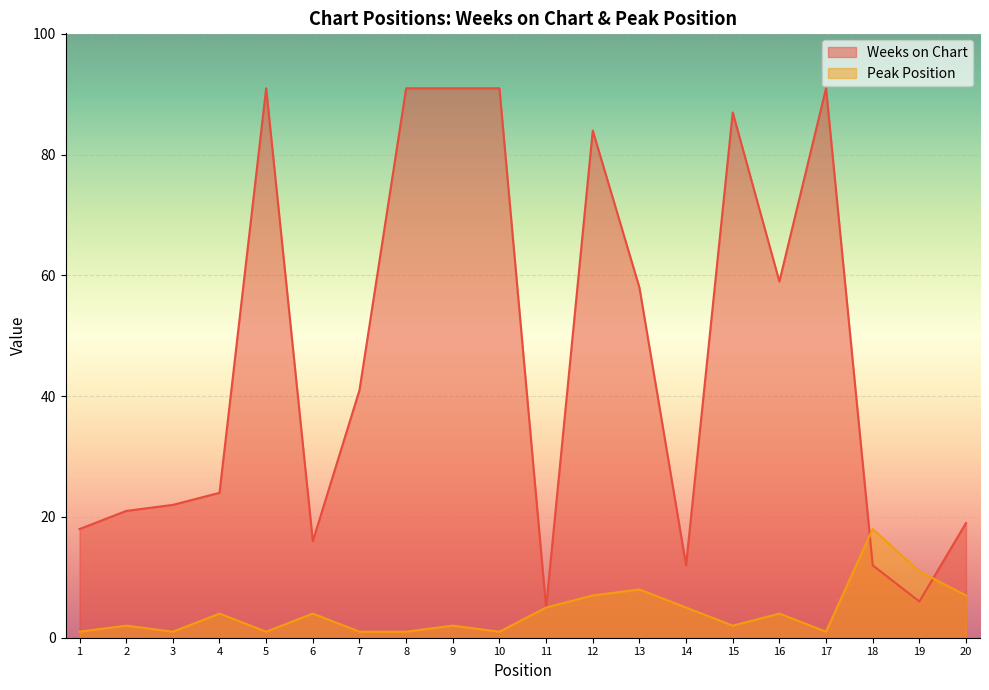

Count the number of data series in this chart.

2